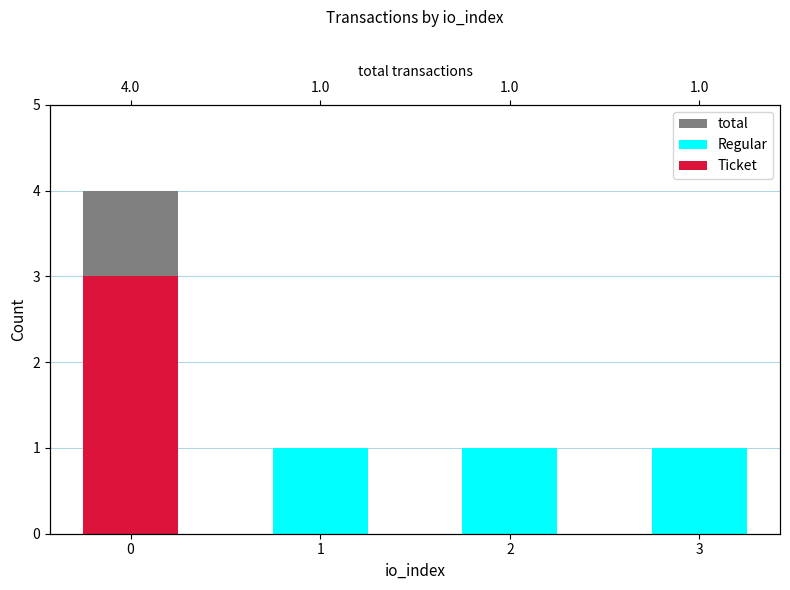

Which series has the largest range (max minus min)?

total